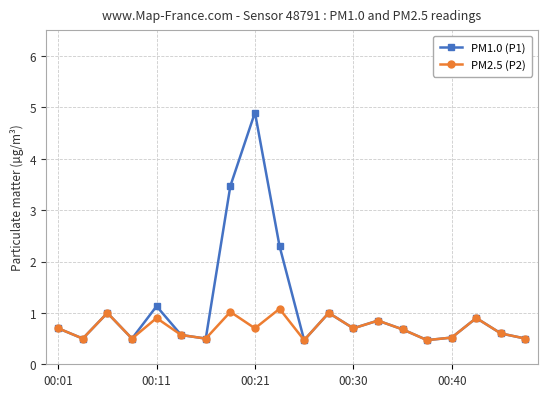

What is the difference between the maximum and minimum values in the PM1.0 (P1) series?

4.4